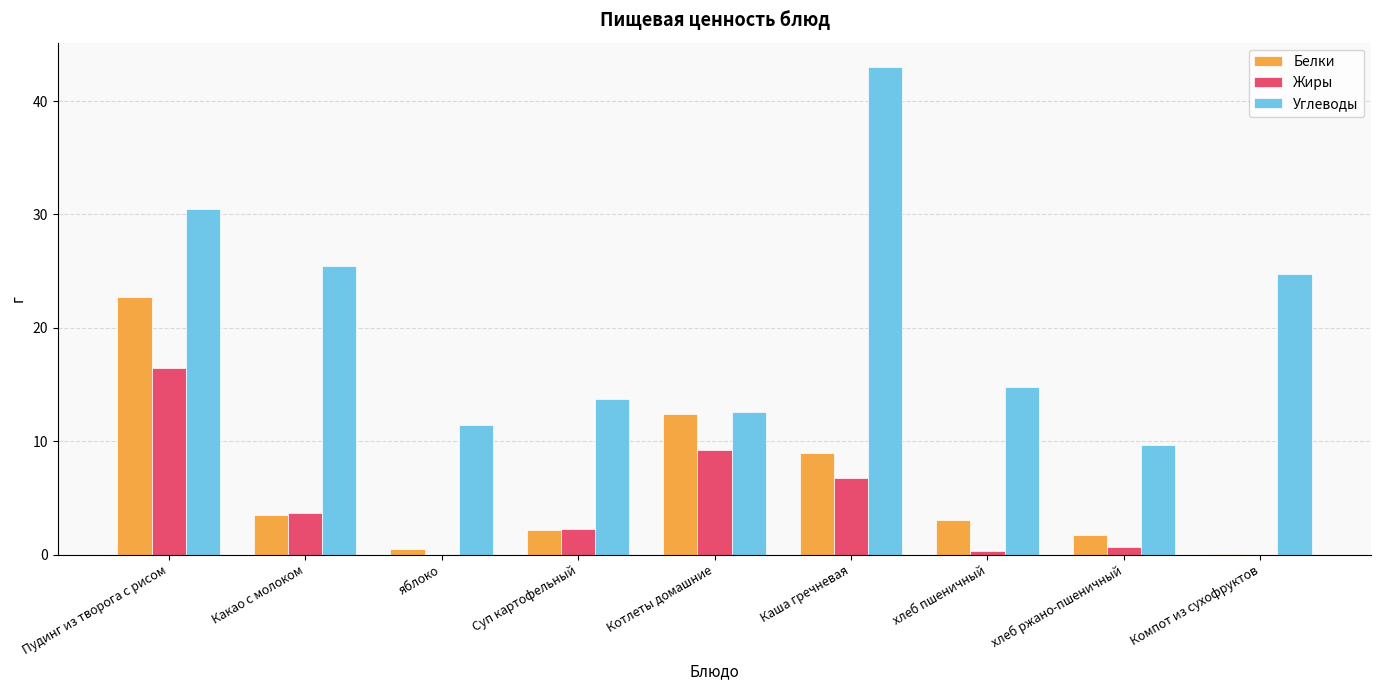

The Углеводы series shows 13.7 at Суп картофельный. True or false?

True